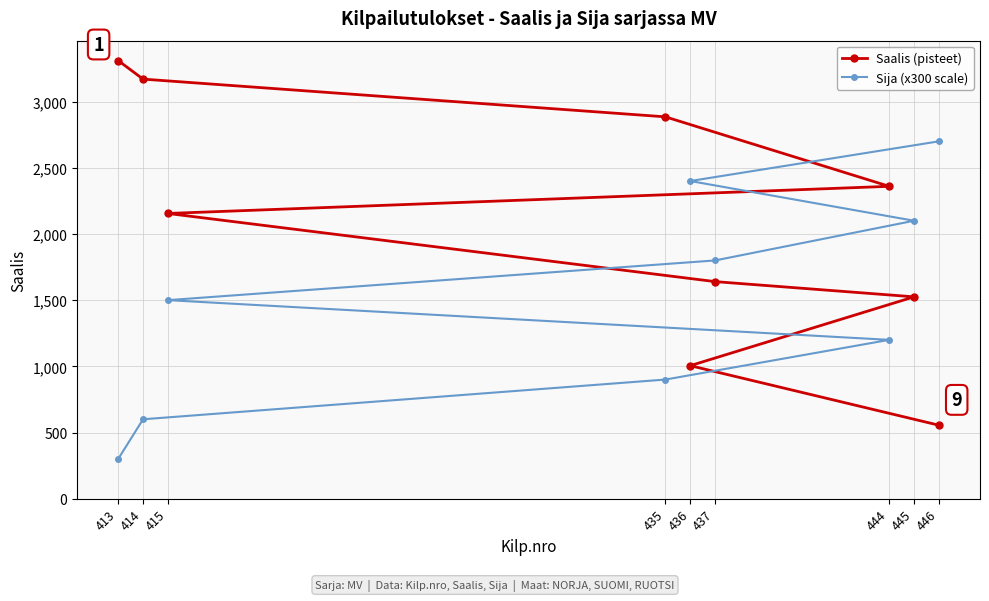

Which has a higher value, 435 or 415?

435